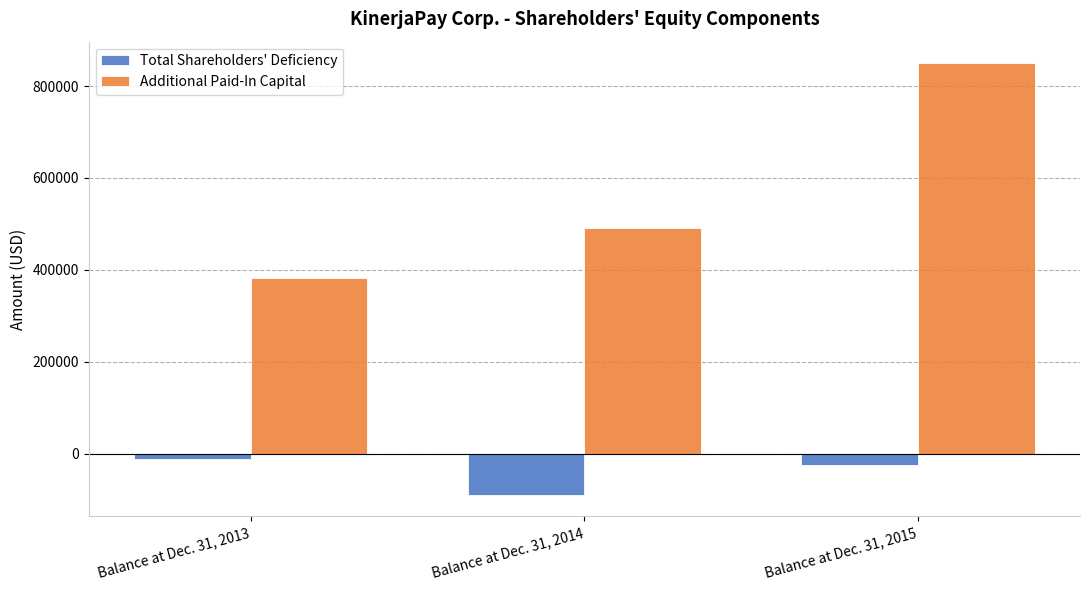

What is the difference between the highest and lowest values at Balance at Dec. 31, 2014?

581202